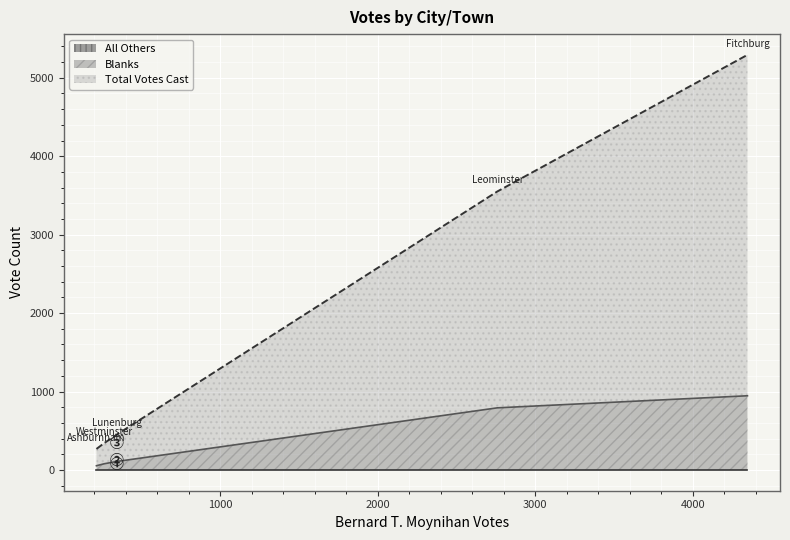

Which series has the largest range (max minus min)?

Total Votes Cast